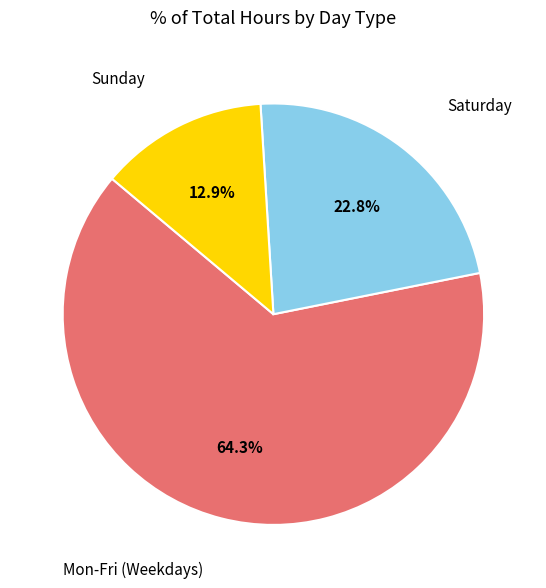

Is there a majority slice in this chart?

Yes